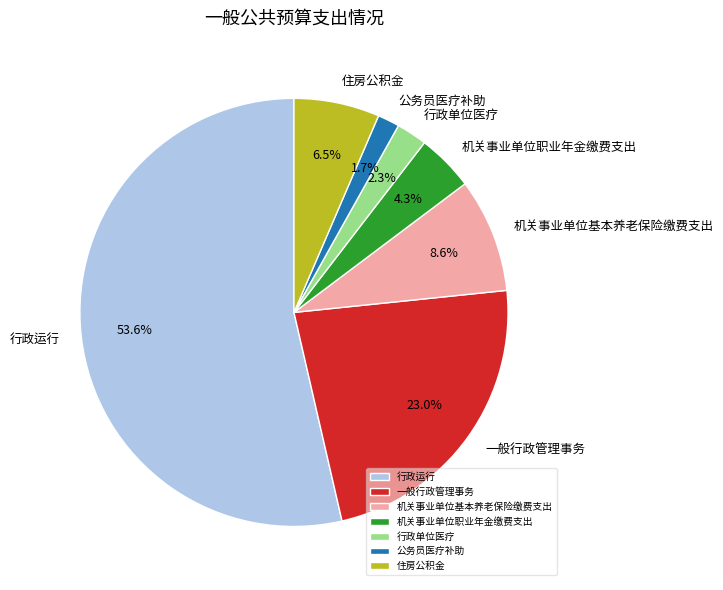

What is the smallest slice in the pie chart?

公务员医疗补助